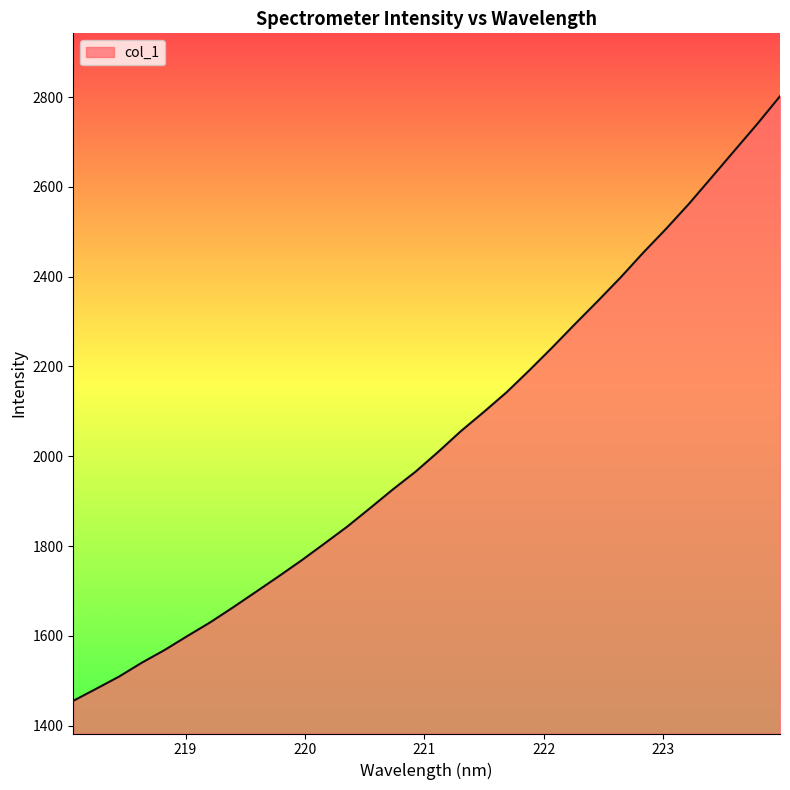

How many lines are shown in the chart?

1